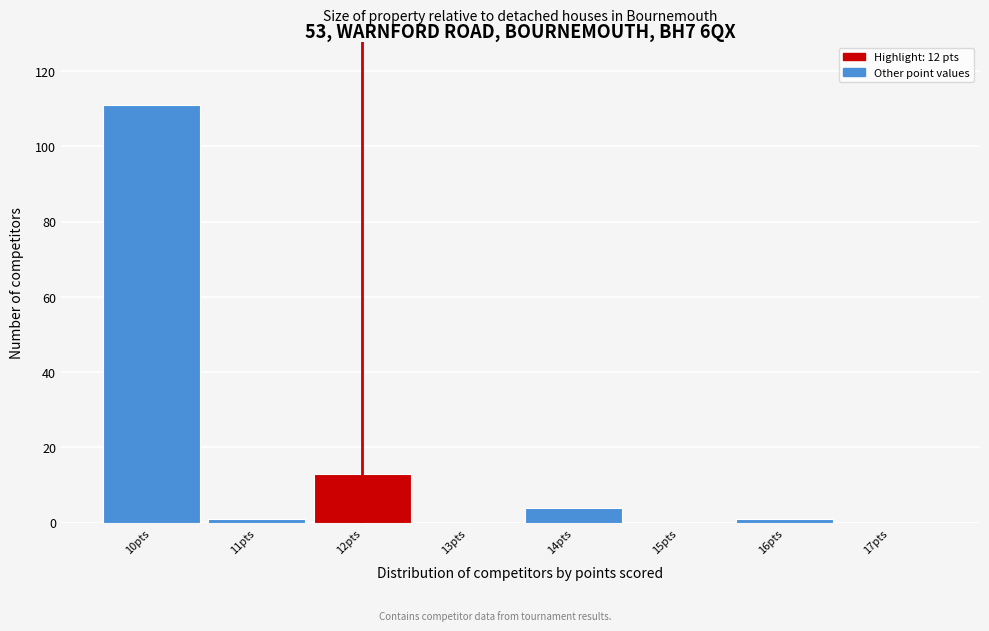

Reading left to right, list every bar in this chart as the range it spans on the x-axis followed by its height. The values are not printed on the chart, so give them approximately, as read against the axis.

9.5 to 10.5: 112
10.5 to 11.5: under 2
11.5 to 12.5: 14
12.5 to 13.5: 0
13.5 to 14.5: 4
14.5 to 15.5: 0
15.5 to 16.5: under 2
16.5 to 17.5: 0